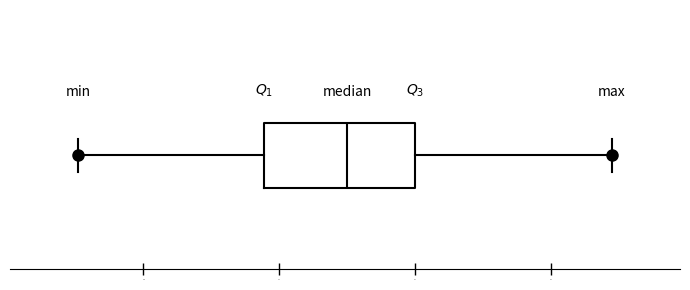

Where is the right edge of the box on the x-axis? The values are not printed on the chart, so give them approximately, as read against the axis.

12.0